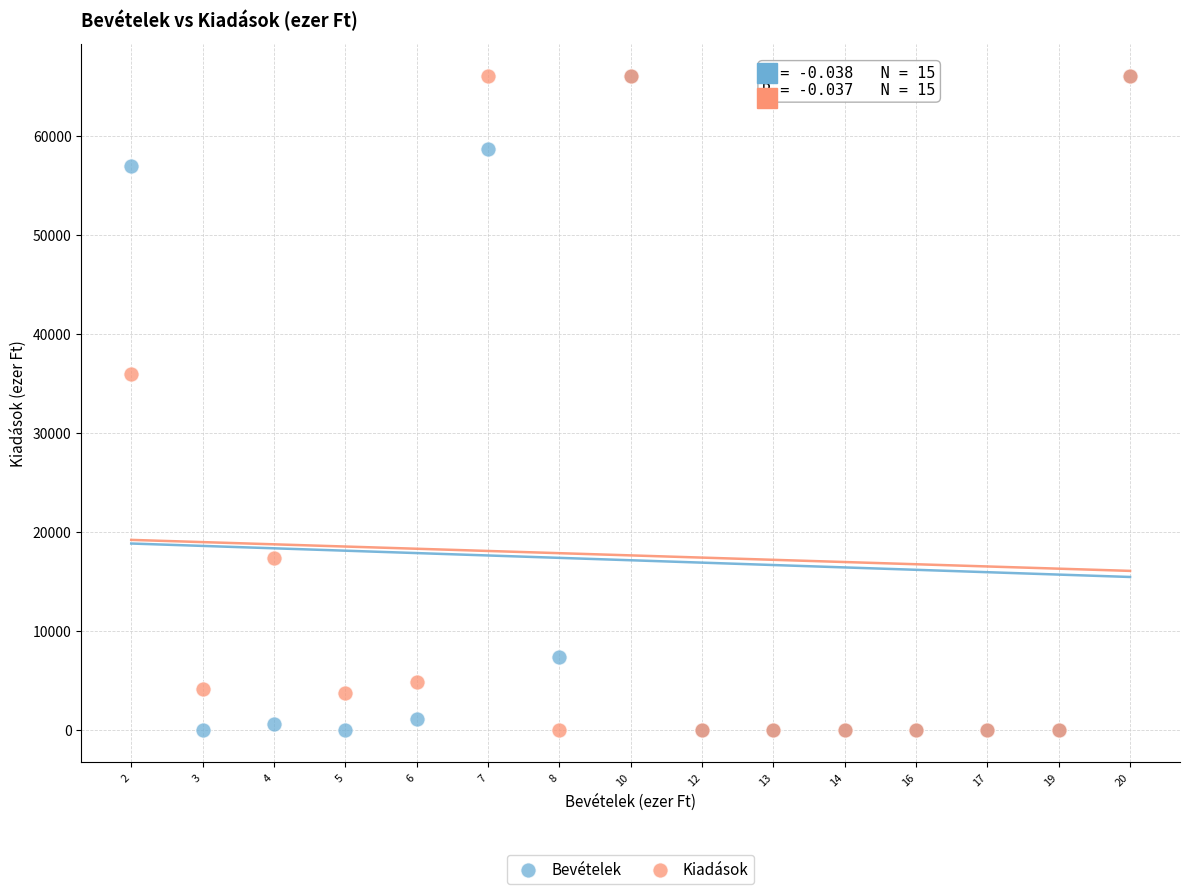

Across all series, what Y value is closest to 33000?

35955